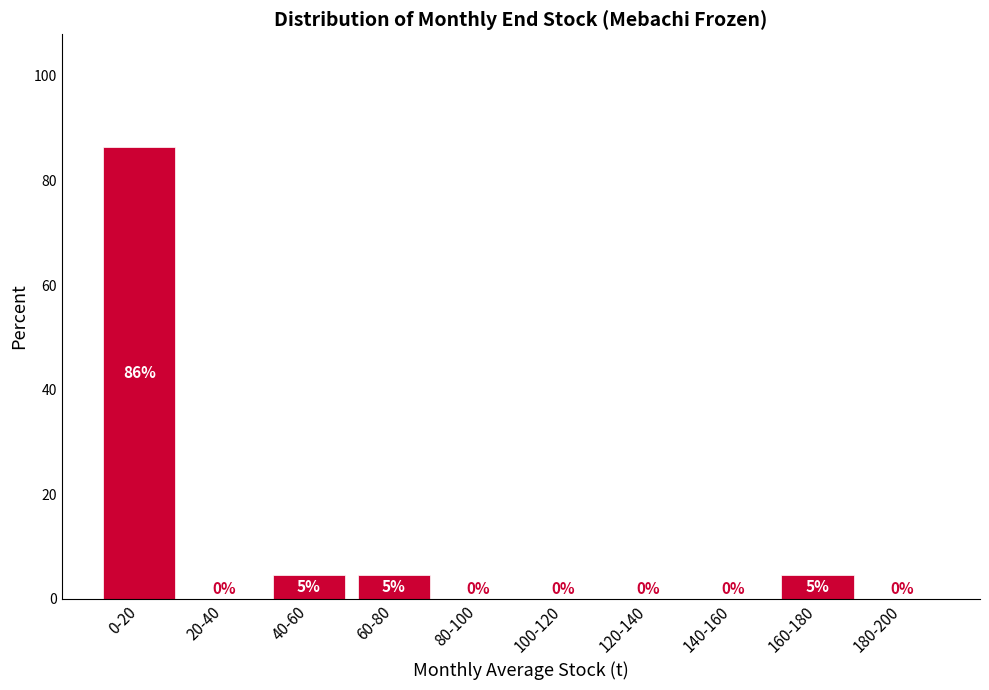

At which category does the chart reach its peak across all series?

0-20